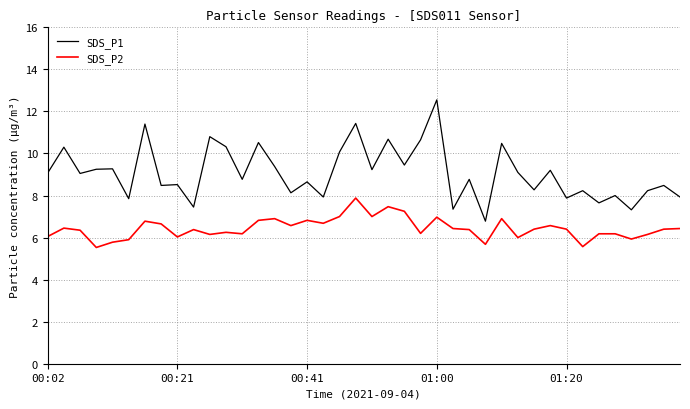

Which series has the widest spread of values?

SDS_P1